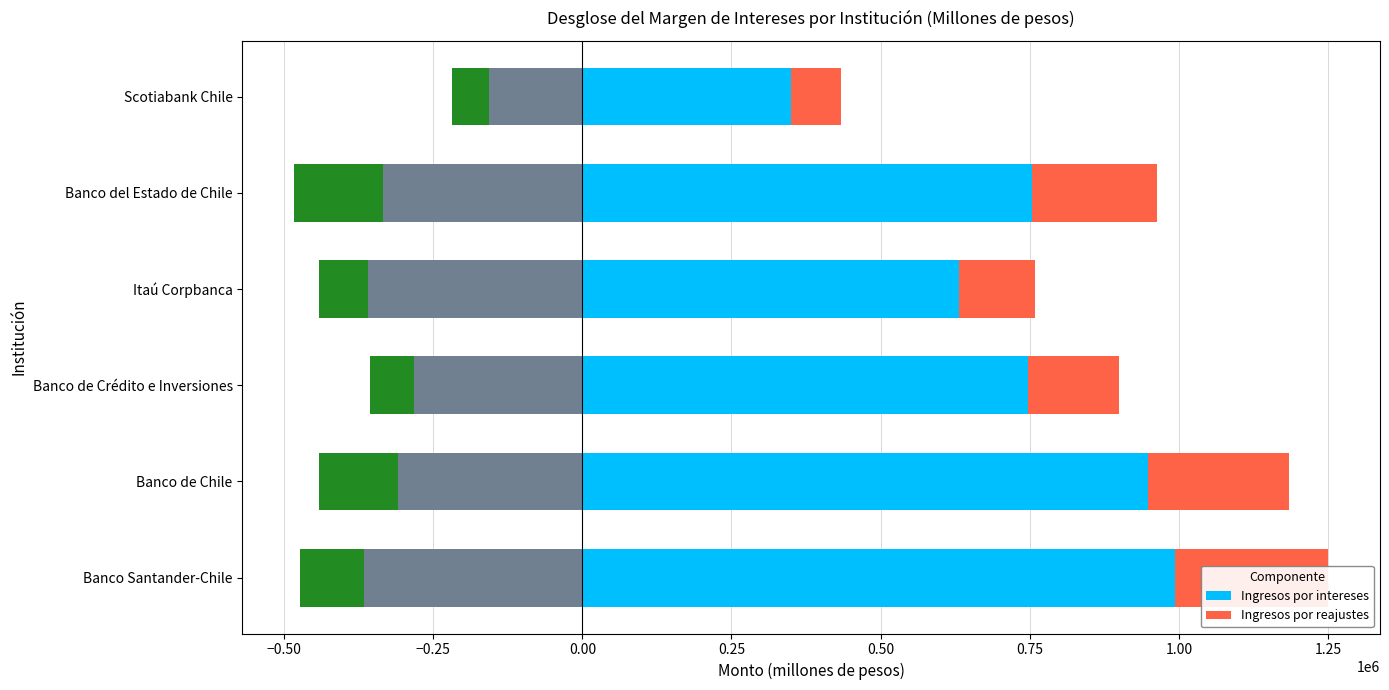

Which series has the largest total across all categories?

Ingresos por intereses